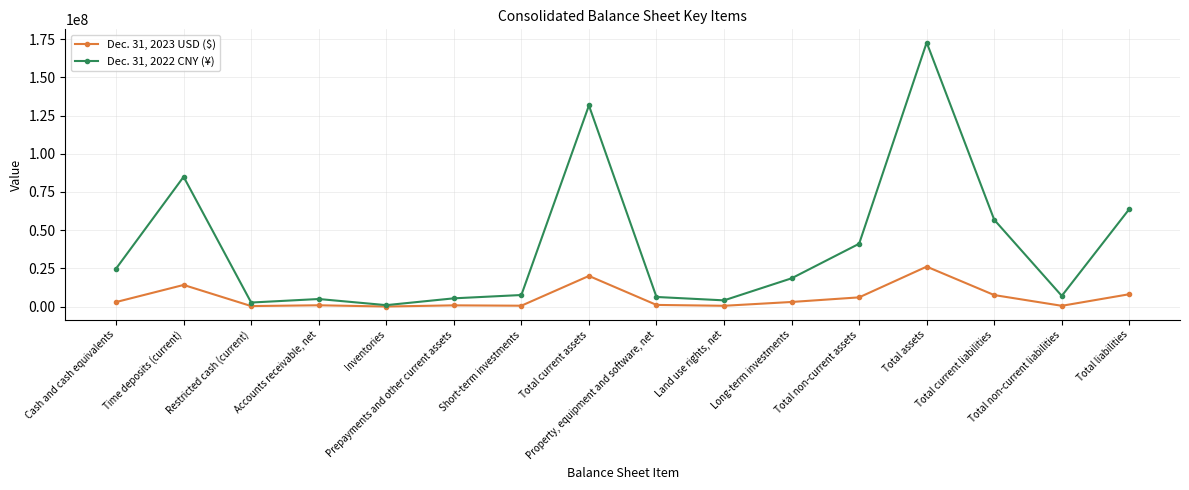

Which series has the largest total across all categories?

Dec. 31, 2022 CNY (¥)